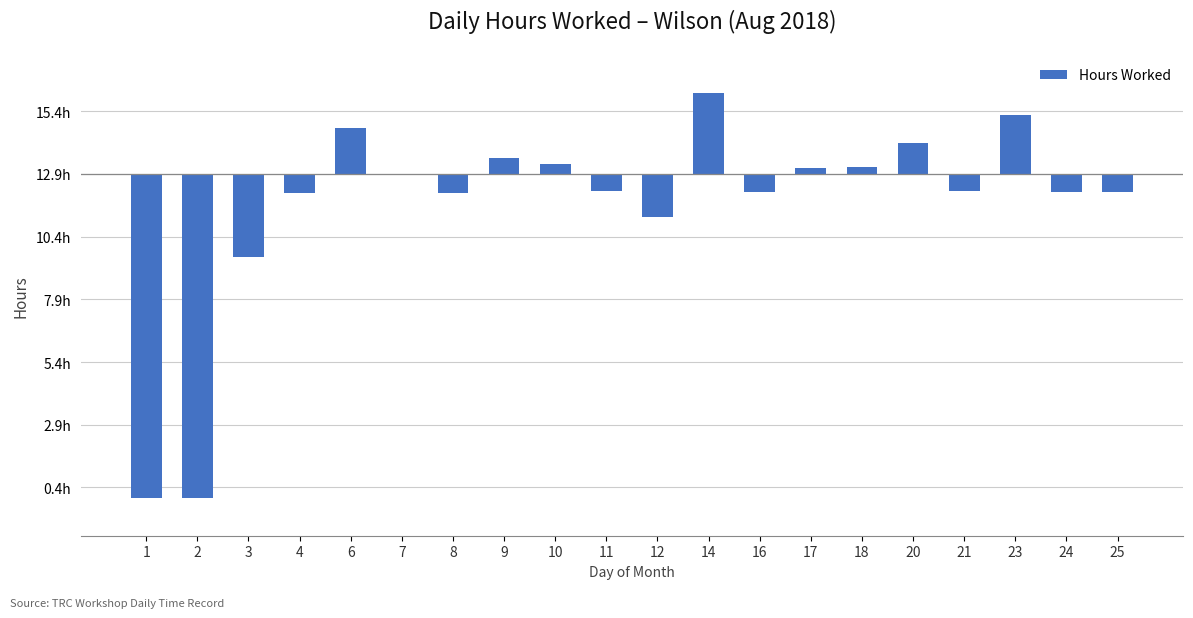

Reading right to left, extract all data points from this chart.

-0.7	-0.7	2.3	-0.7	1.2	0.3	0.2	-0.7	3.2	-1.7	-0.7	0.4	0.6	-0.7	-0.0	1.8	-0.8	-3.3	-12.9	-12.9